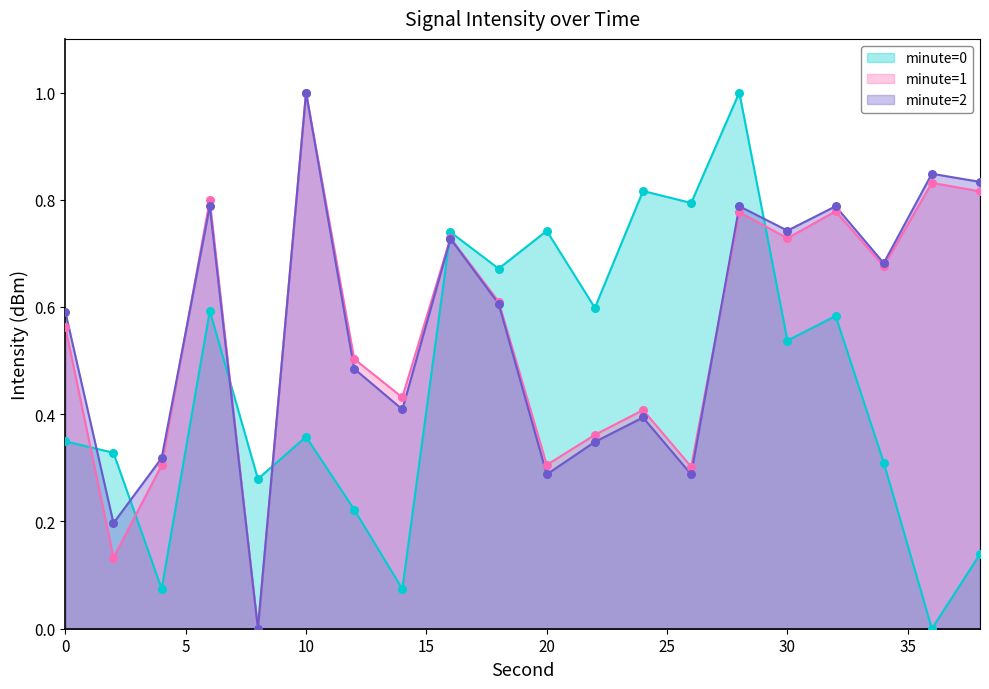

At which category is the sum across all series the highest?

28